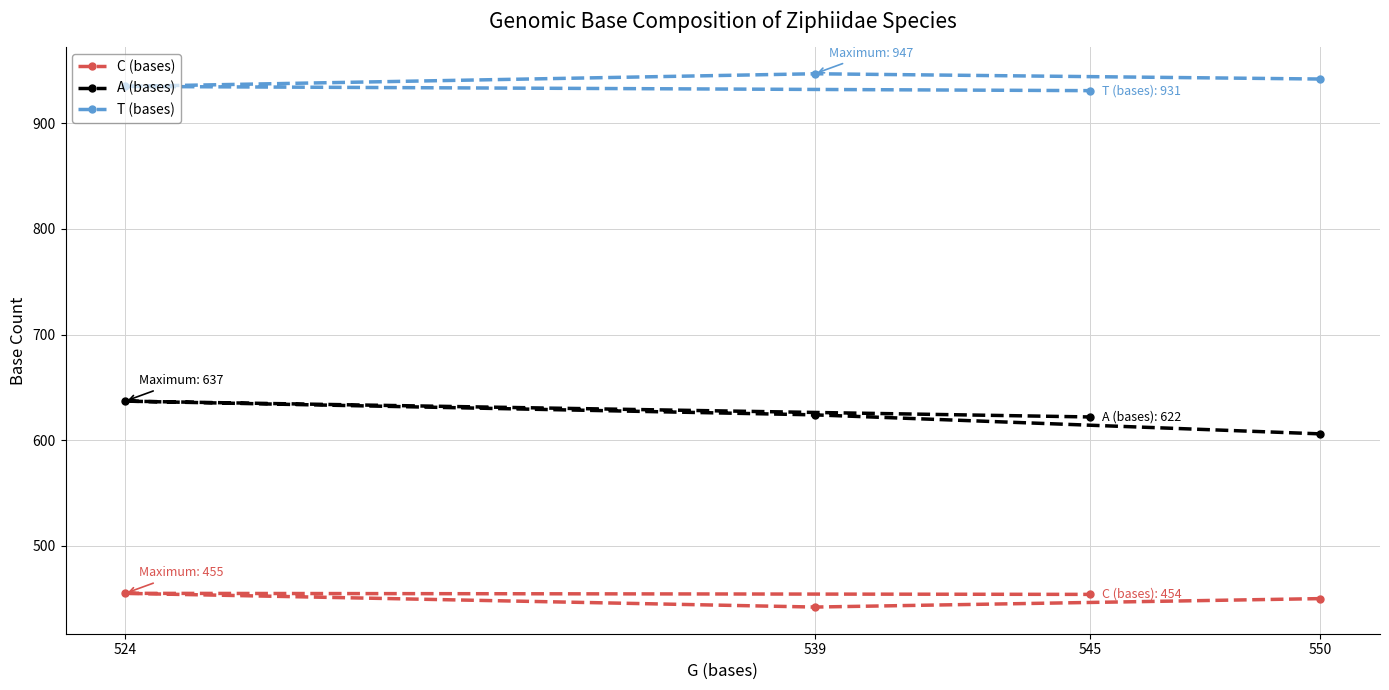

The value of T (bases) at 524 is 188. True or false?

False